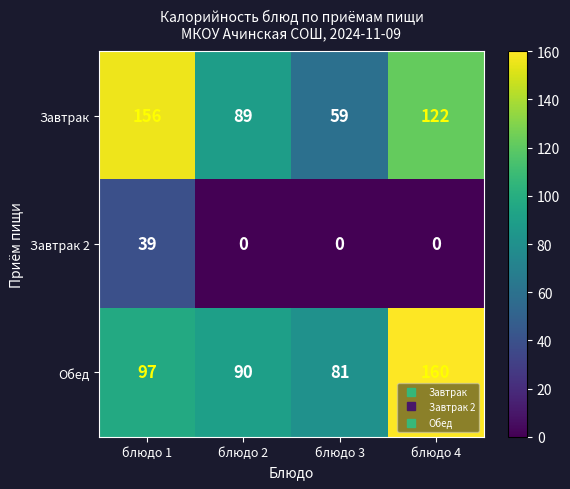

At how many categories does at least one series exceed 145?

2